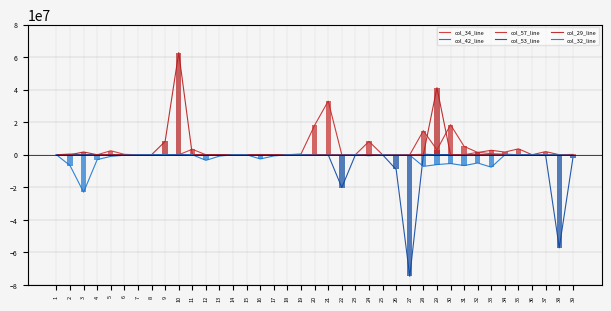

Which has a higher value, 15 or 10?

15